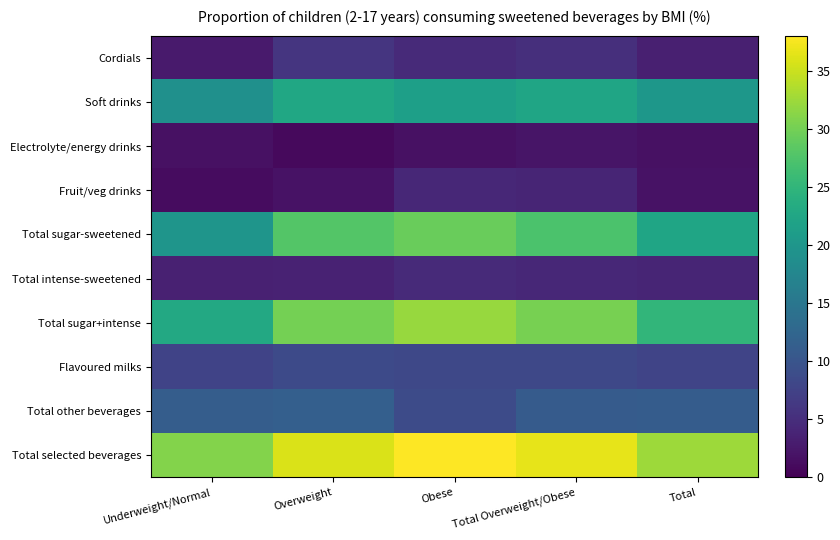

At Underweight/Normal, list the series in order from largest to smallest.

Total selected beverages, Total sugar+intense, Total sugar-sweetened, Soft drinks, Total other beverages, Flavoured milks, Total intense-sweetened, Cordials, Electrolyte/energy drinks, Fruit/veg drinks